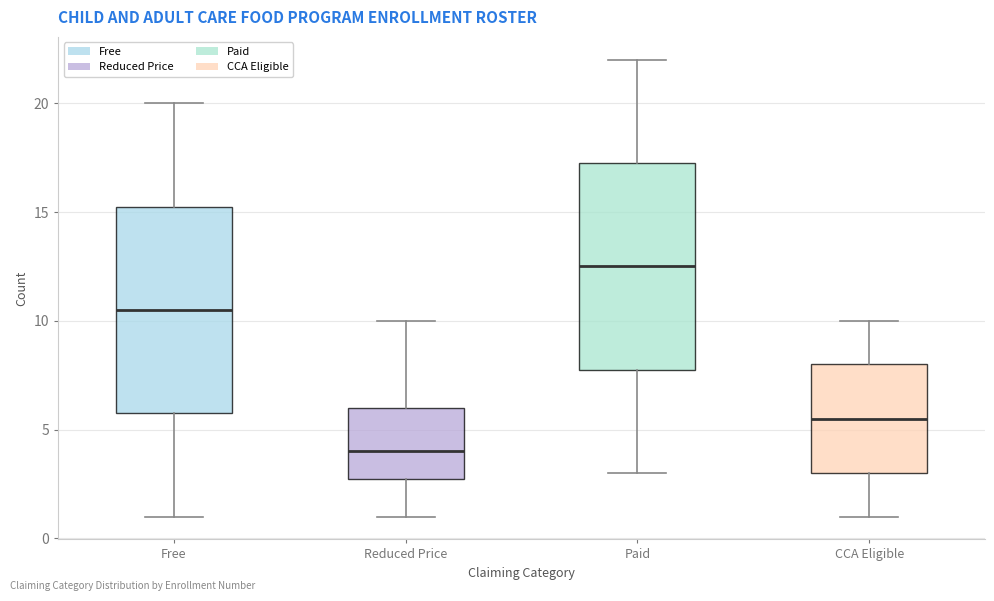

Where does the median line of the box for Free sit on the y-axis? The values are not printed on the chart, so give them approximately, as read against the axis.

10.5